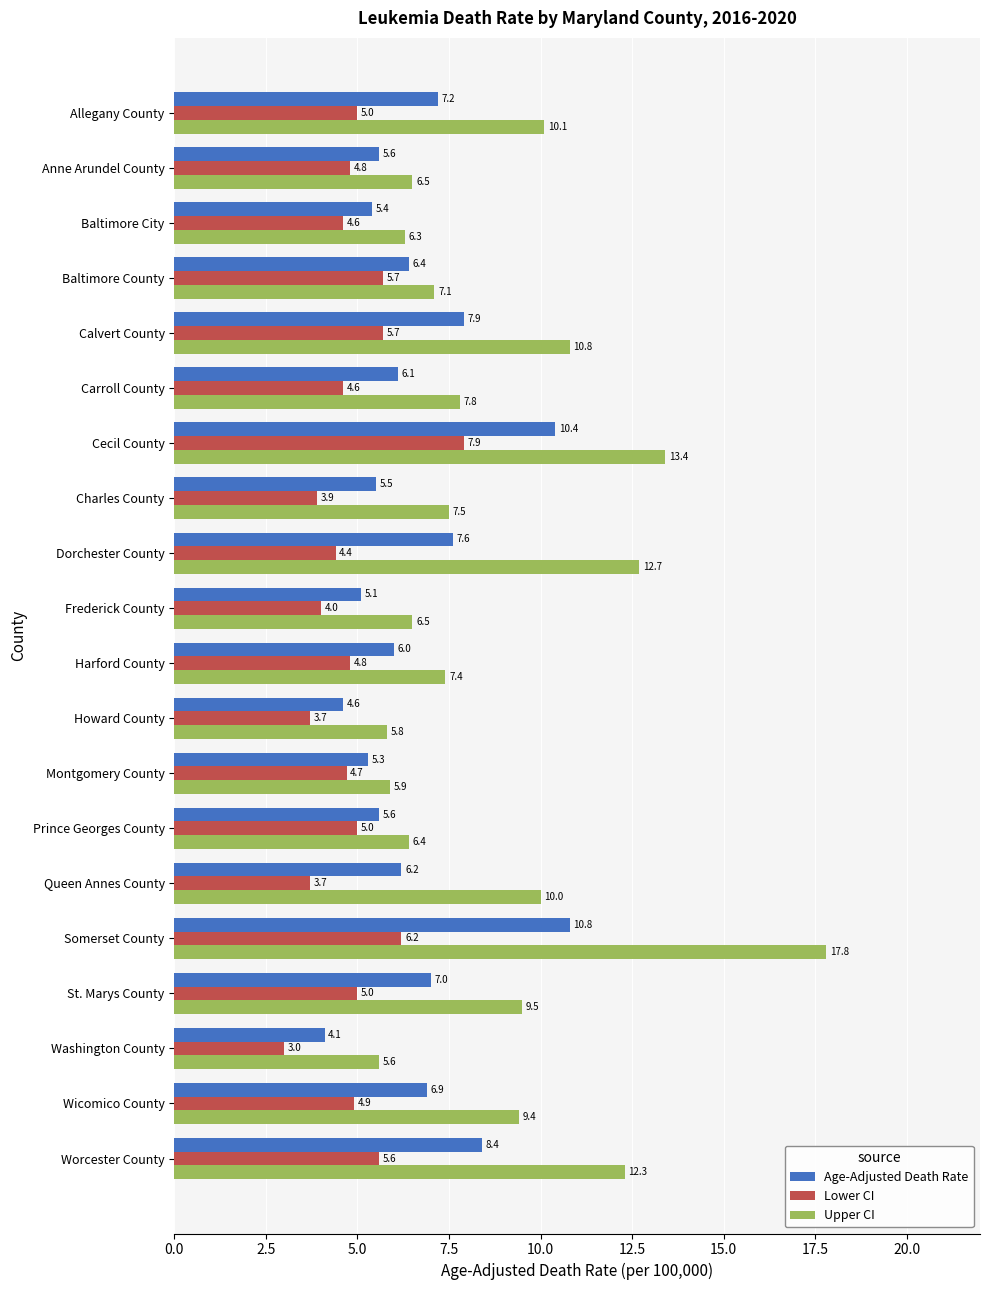

Which series has the largest range (max minus min)?

Upper CI